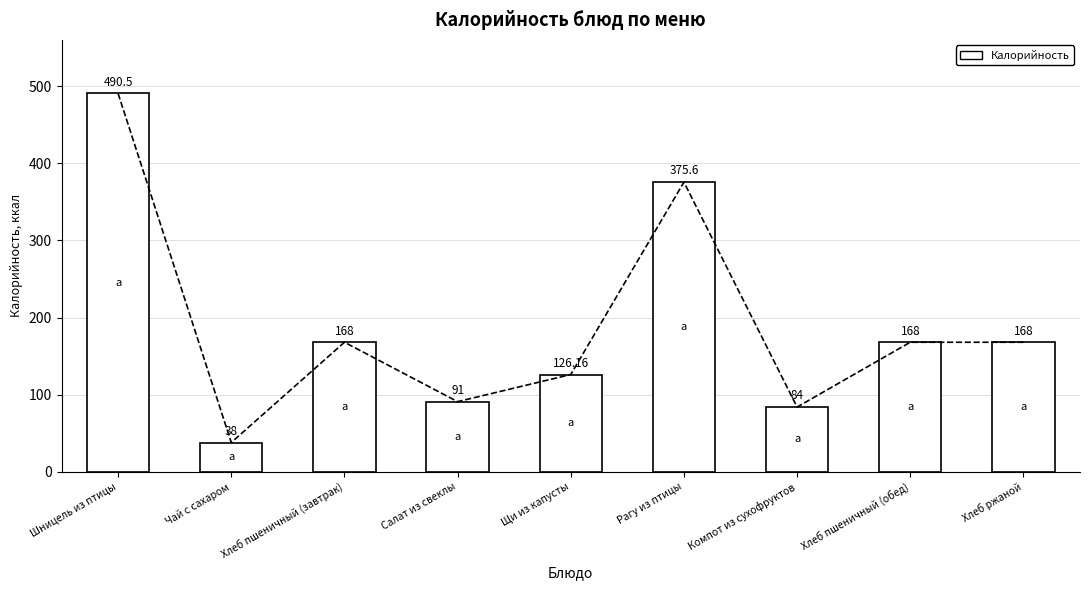

What is the average value?

189.9